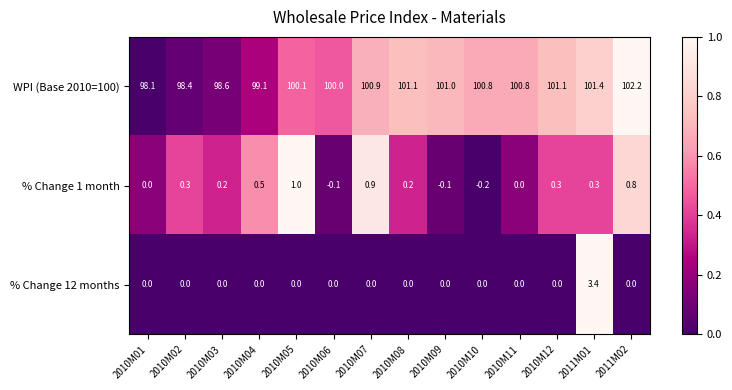

Rank the series by their maximum value, from lowest to highest.

% Change 1 month, % Change 12 months, WPI (Base 2010=100)